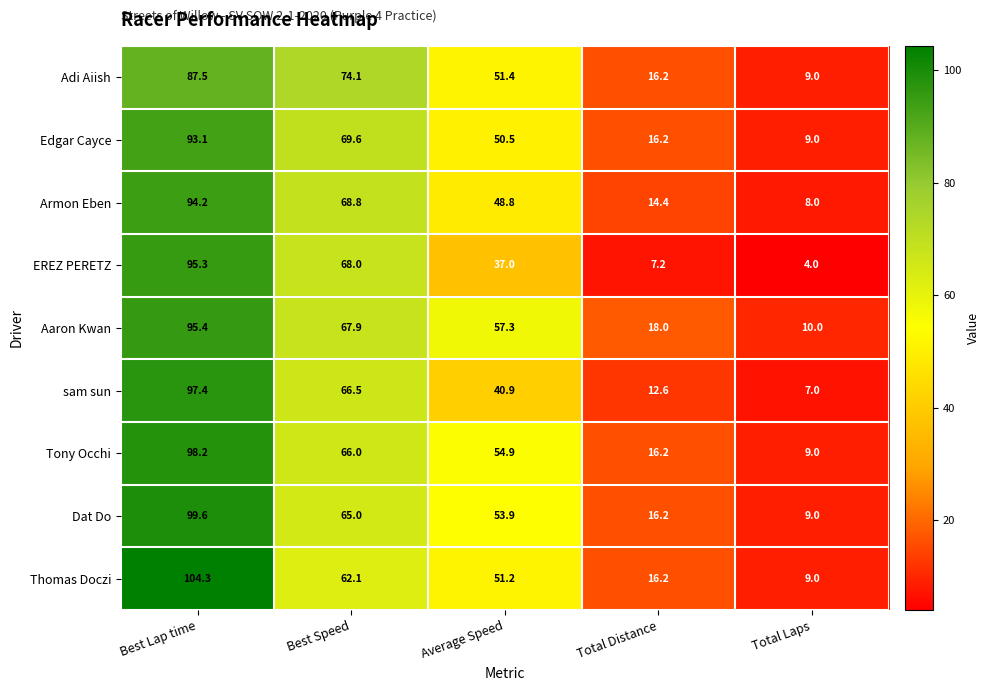

What is the average value of the sam sun series?

44.9